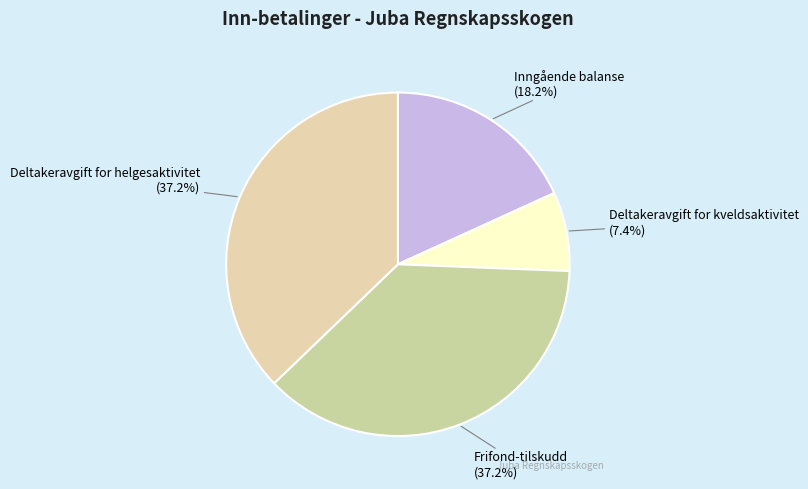

To the nearest percent, what percentage of the pie is Frifond-tilskudd?

37%